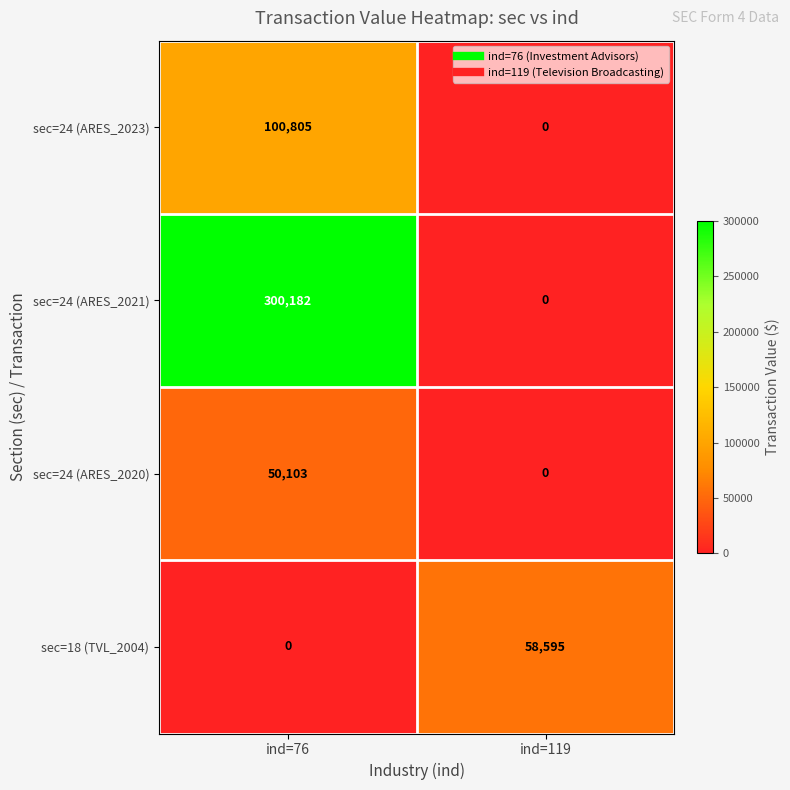

What is the spread (max minus min) of values at ind=76?

300182